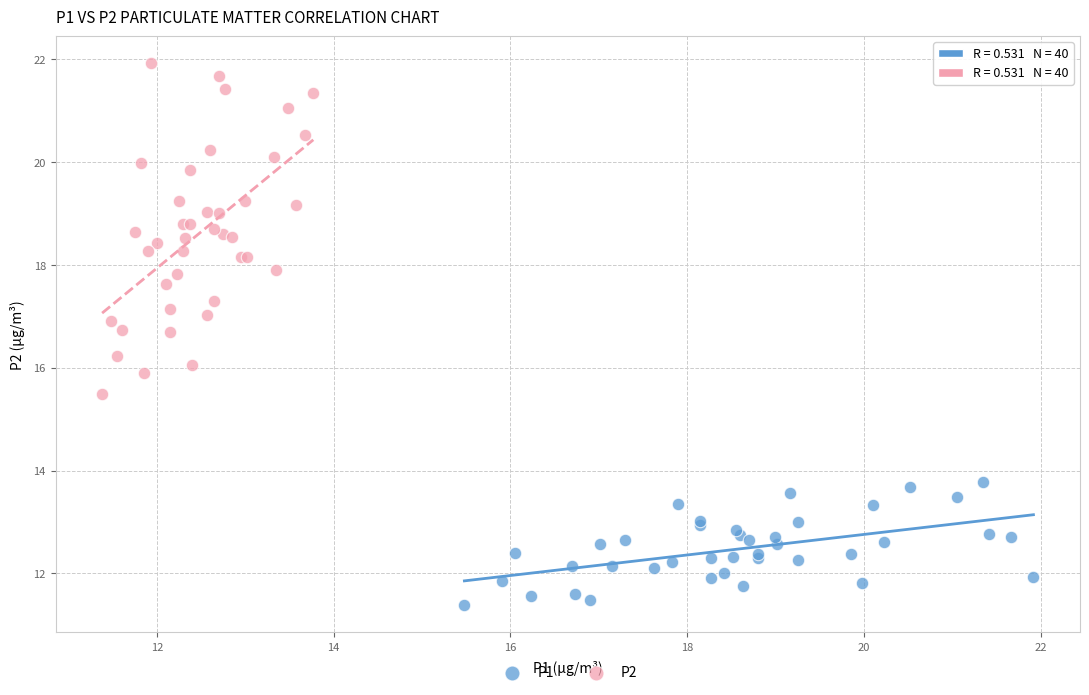

Which series contains the highest Y value?

P2